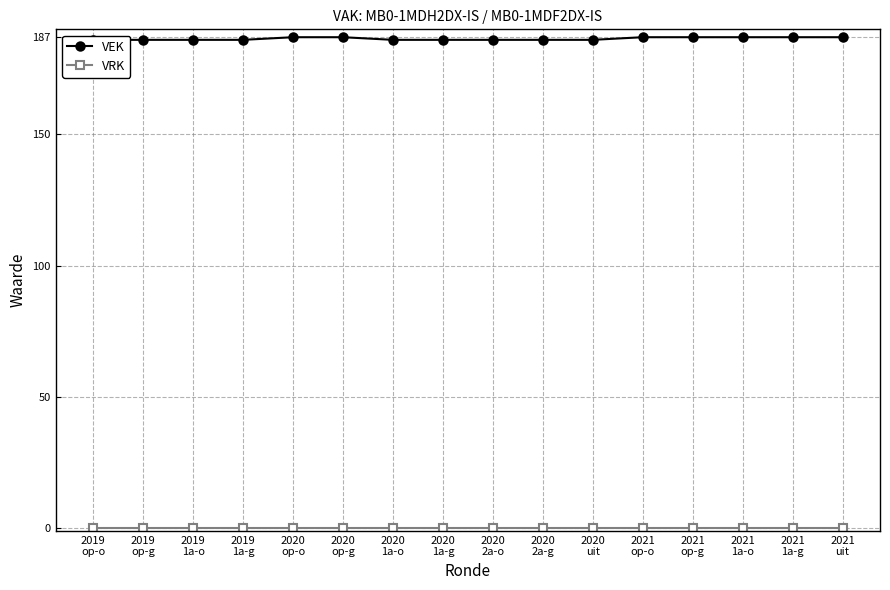

Reading left to right, transcribe all the data shown in this chart.

VEK: 186	186	186	186	187	187	186	186	186	186	186	187	187	187	187	187
VRK: 0	0	0	0	0	0	0	0	0	0	0	0	0	0	0	0